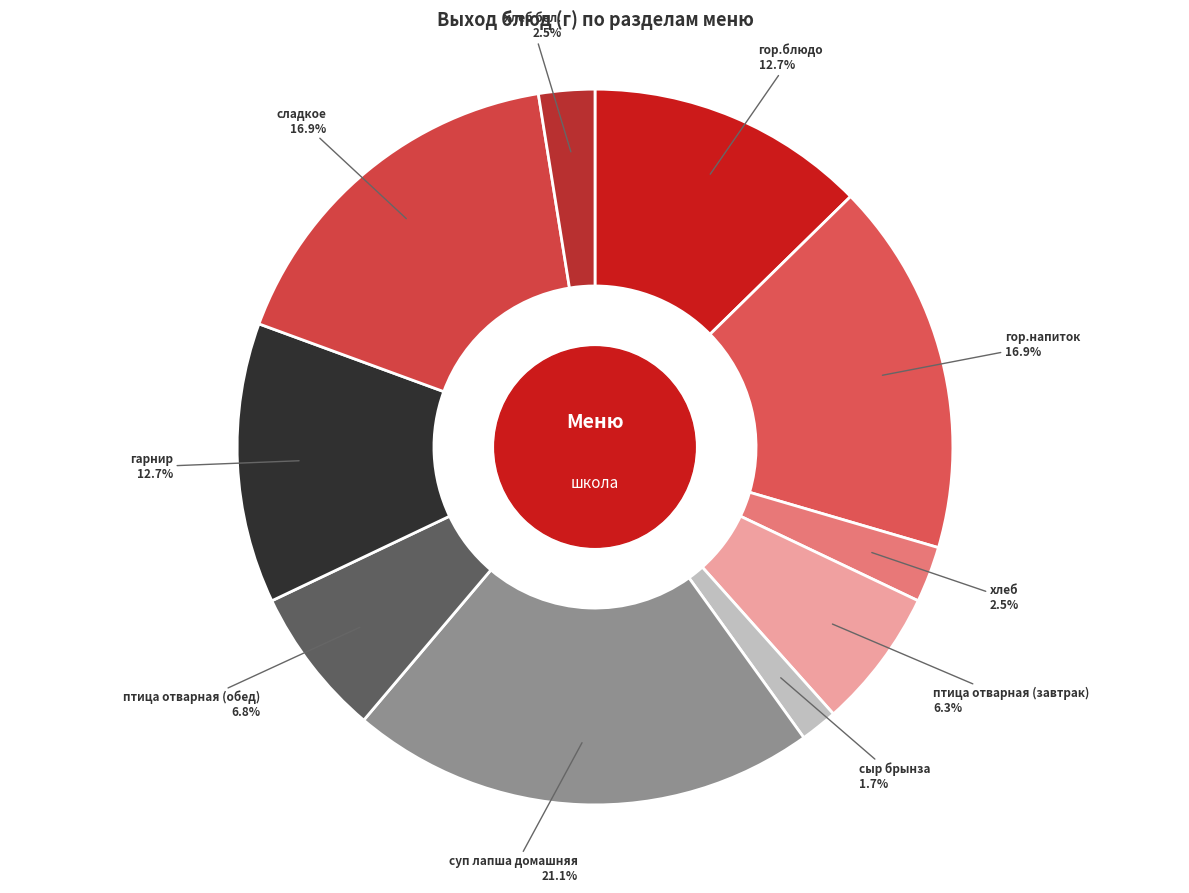

Is it true that птица отварная (обед) is 1% of the pie?

False